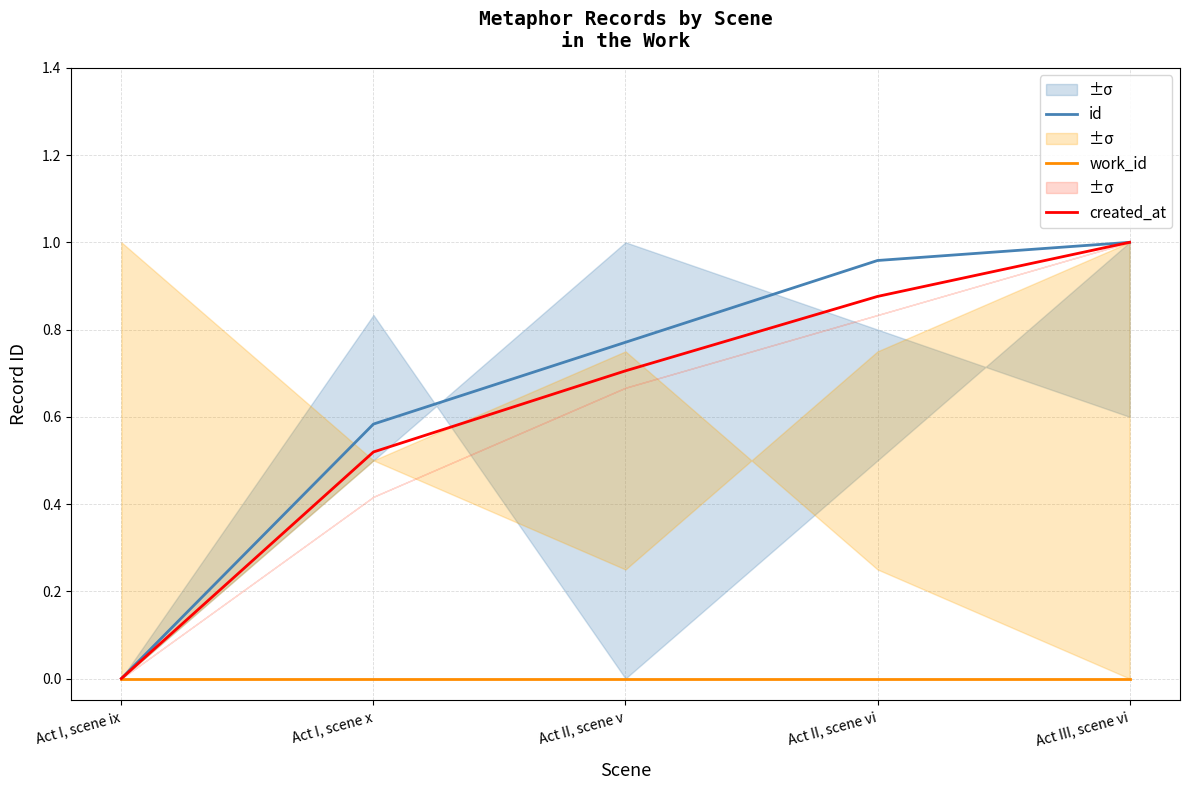

Between Act I, scene x and Act II, scene vi, which series saw the biggest shift?

id